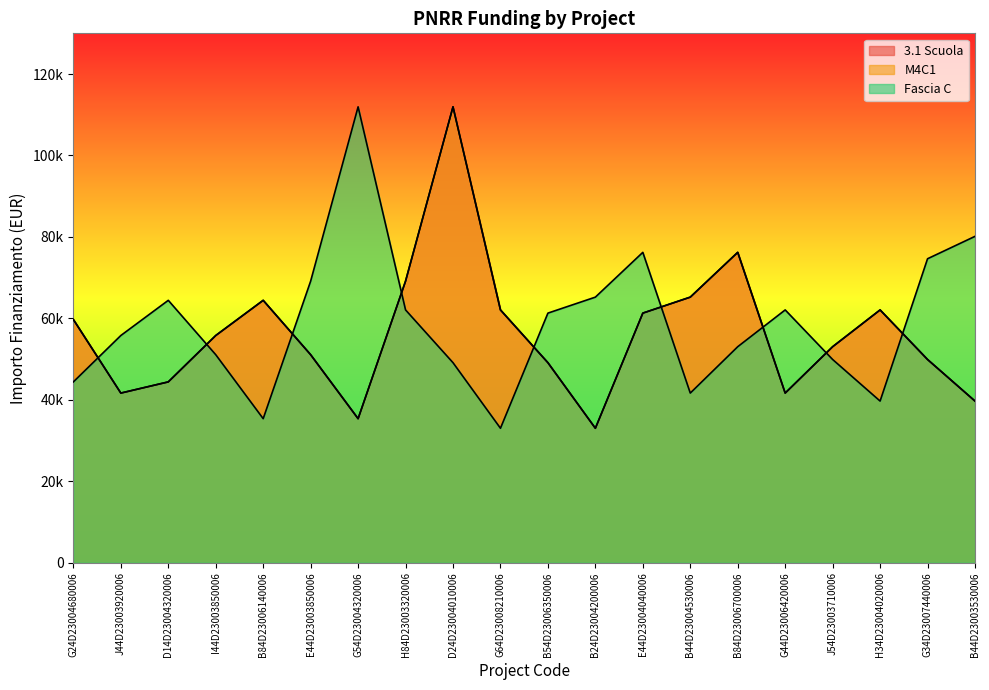

In 3.1 Scuola, how many points are higher than both neighbors (excluding endpoints)?

4